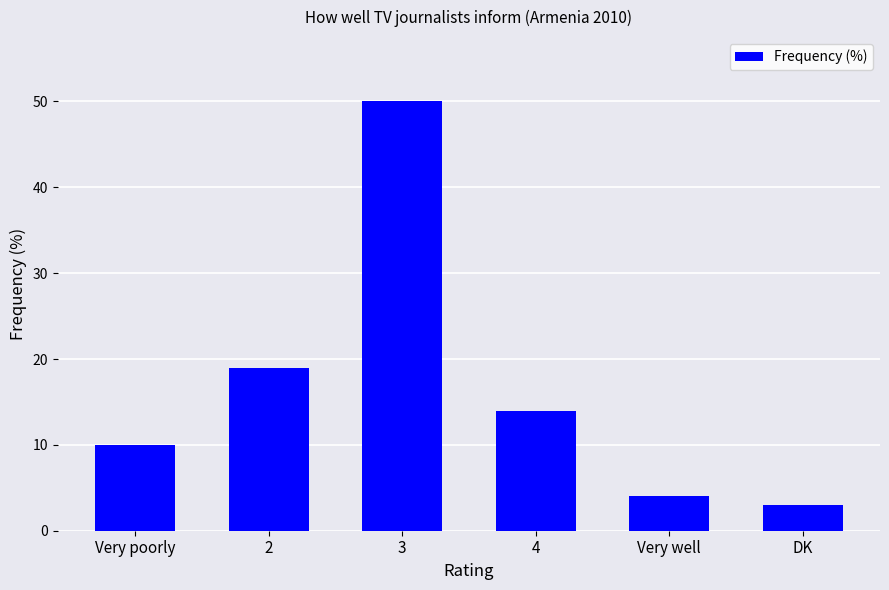

What is the label of the 1st bar from the right?

DK